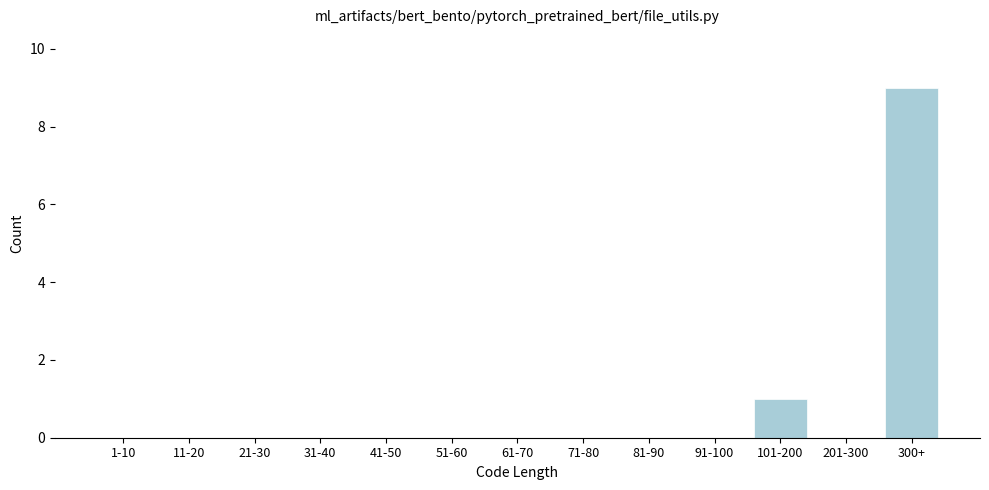

Reading right to left, transcribe all the data shown in this chart.

300+=9	201-300=0	101-200=1	91-100=0	81-90=0	71-80=0	61-70=0	51-60=0	41-50=0	31-40=0	21-30=0	11-20=0	1-10=0